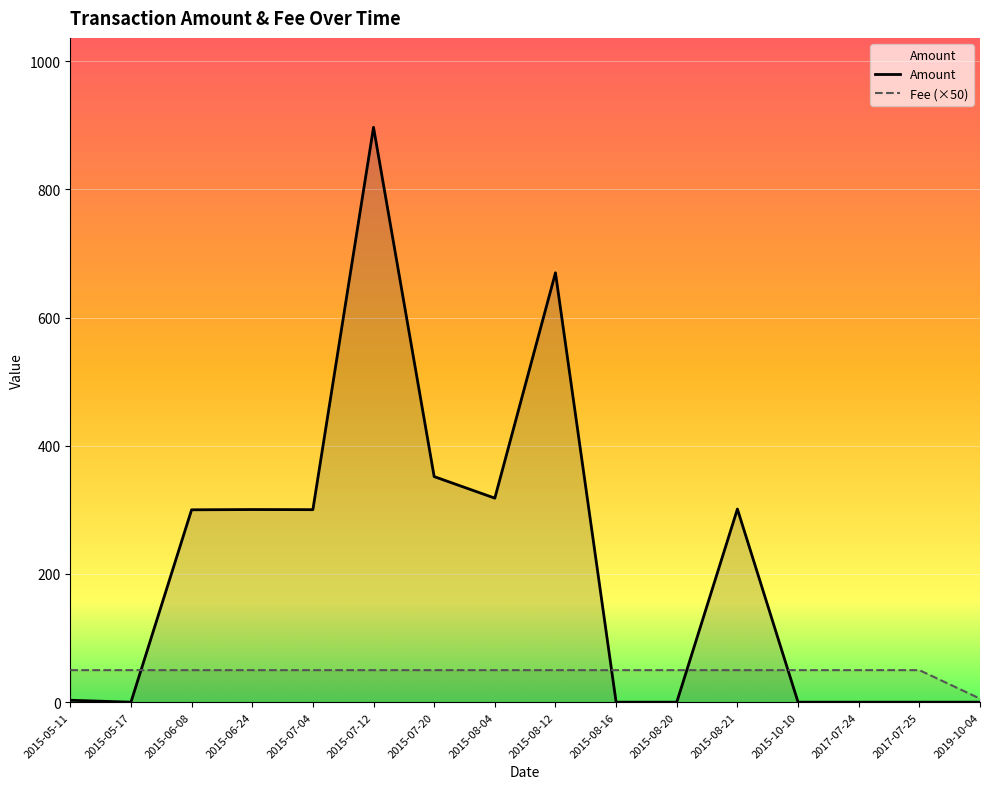

Reading left to right, list all the values displayed in this chart.

Amount: 2015-05-11=3.0	2015-05-17=0.0	2015-06-08=300.2	2015-06-24=300.6	2015-07-04=300.4	2015-07-12=897.0	2015-07-20=352.0	2015-08-04=318.4	2015-08-12=670.0	2015-08-16=0.0	2015-08-20=0.0	2015-08-21=301.4	2015-10-10=0.0	2017-07-24=0.0	2017-07-25=0.0	2019-10-04=0.0
Fee: 2015-05-11=50.0	2015-05-17=50.0	2015-06-08=50.0	2015-06-24=50.0	2015-07-04=50.0	2015-07-12=50.0	2015-07-20=50.0	2015-08-04=50.0	2015-08-12=50.0	2015-08-16=50.0	2015-08-20=50.0	2015-08-21=50.0	2015-10-10=50.0	2017-07-24=50.0	2017-07-25=50.0	2019-10-04=5.5